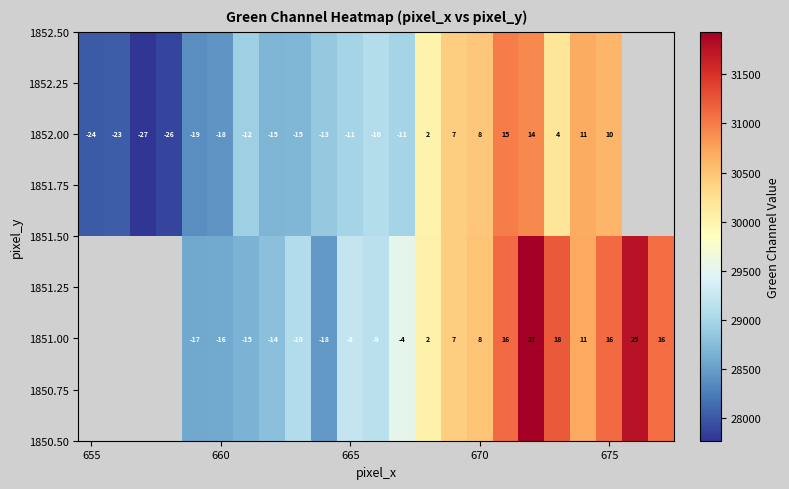

Is it true that 1851.00 equals 22 at 675?

False